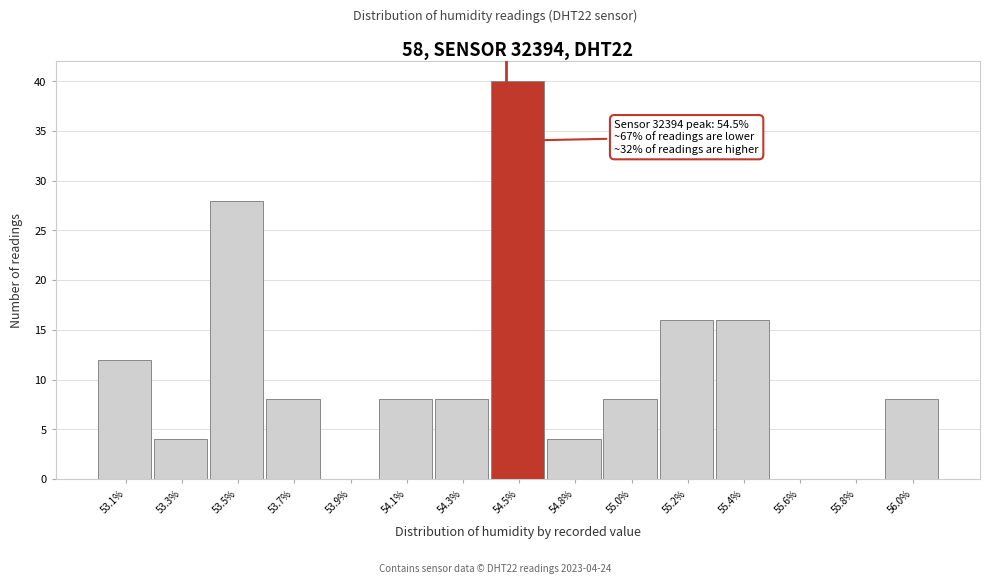

Reading right to left, transcribe all the data shown in this chart.

56.0%=8	55.8%=0	55.6%=0	55.4%=16	55.2%=16	55.0%=8	54.8%=4	54.5%=40	54.3%=8	54.1%=8	53.9%=0	53.7%=8	53.5%=28	53.3%=4	53.1%=12